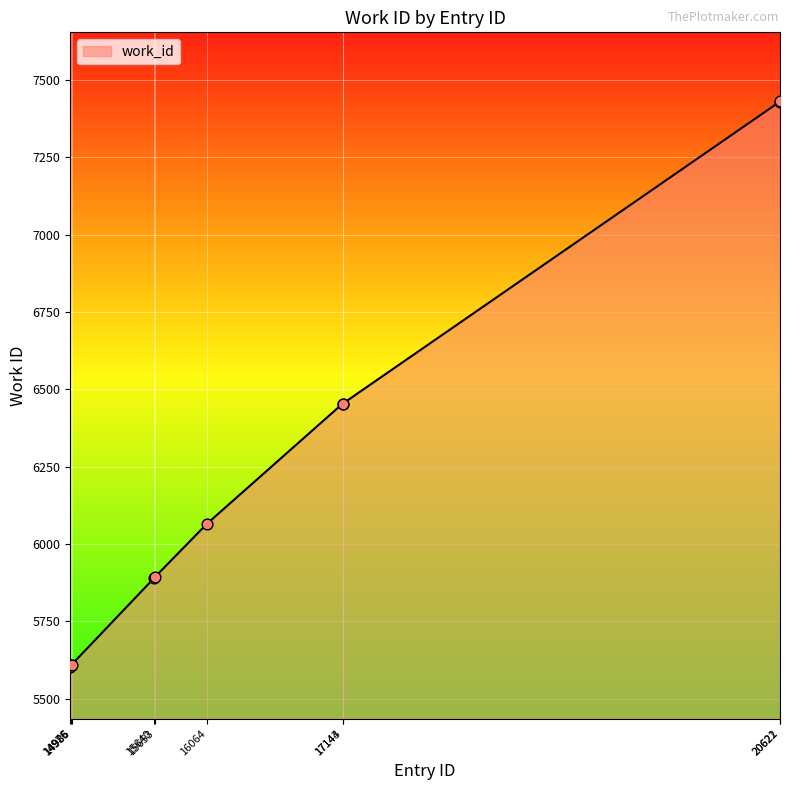

Which has a higher value, 20622 or 15640?

20622